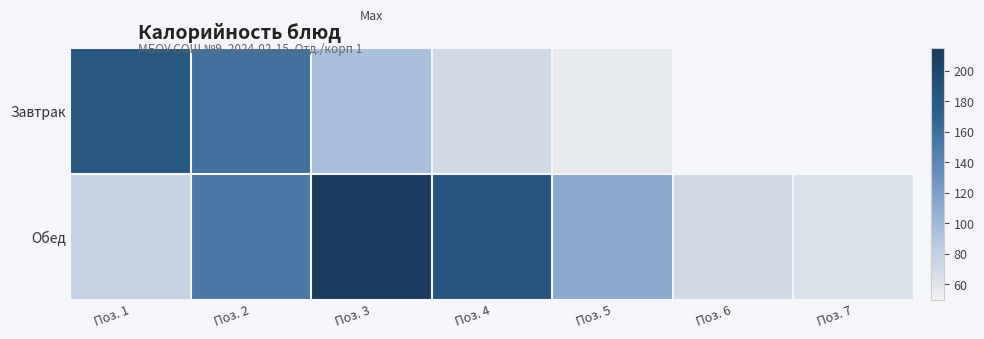

Count the number of categories in the chart.

7